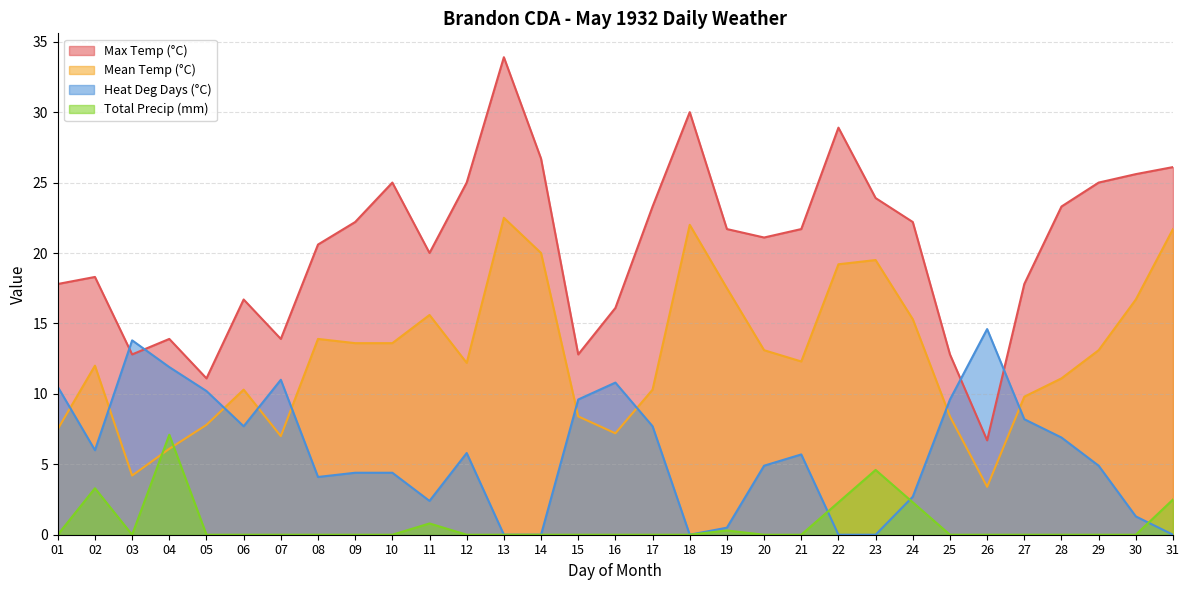

Rank the series by their average value, from lowest to highest.

Total Precip (mm), Heat Deg Days (°C), Mean Temp (°C), Max Temp (°C)